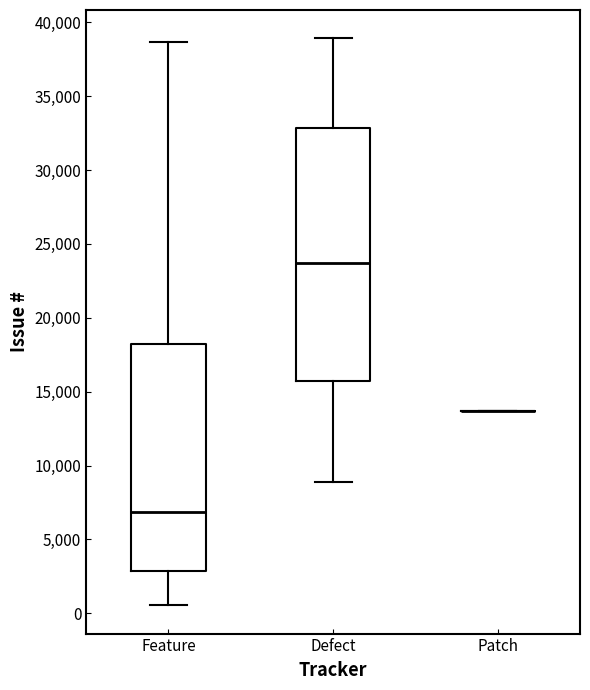

Which box is the tallest, from its lower edge to its upper edge?

Defect